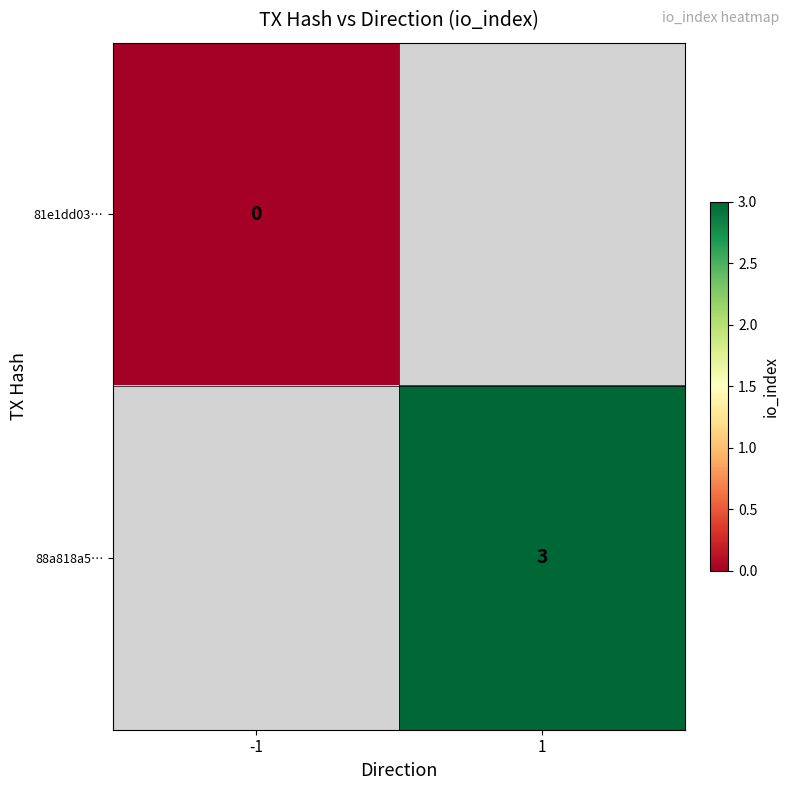

The 88a818a5… series shows 4 at 1. True or false?

False